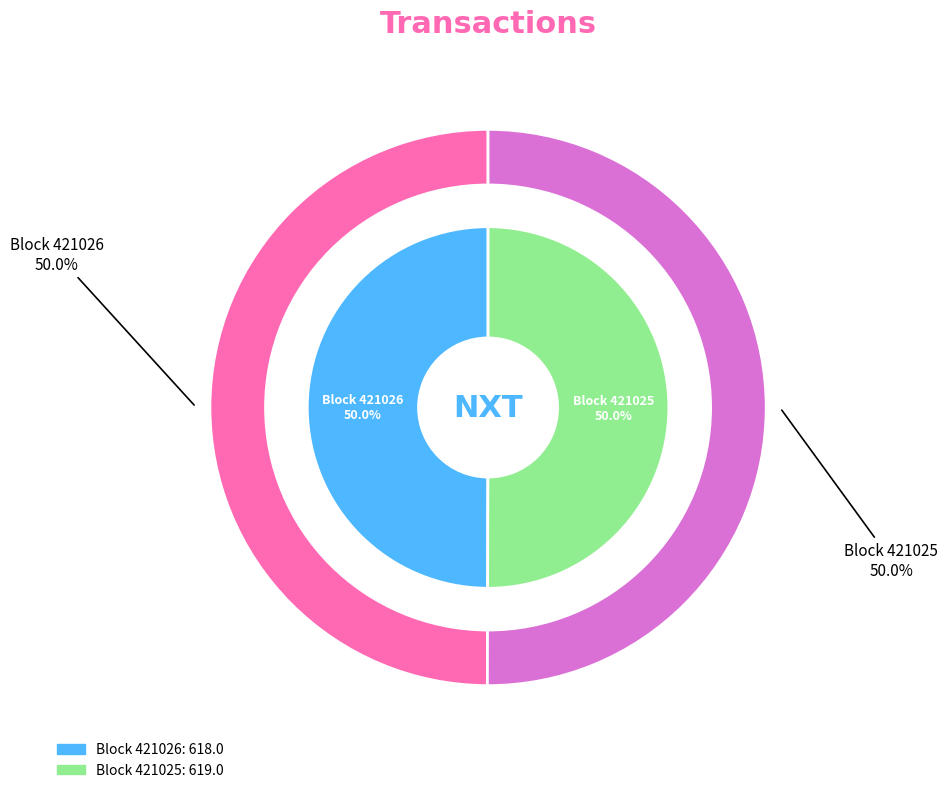

Which category accounts for the majority?

421025